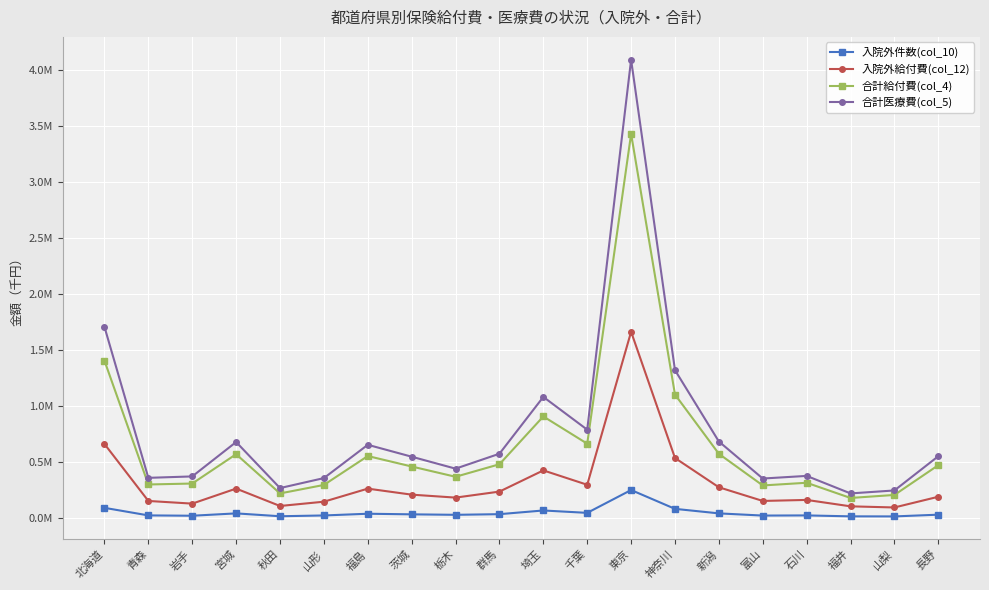

At which category is the sum across all series the highest?

東京